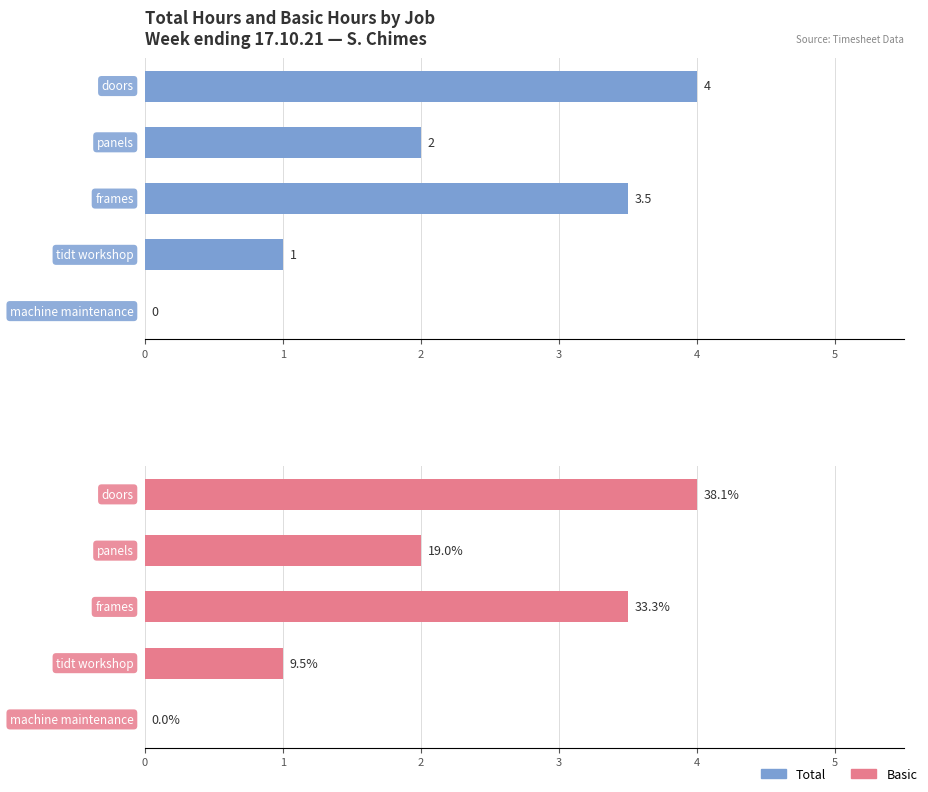

Rank the series at 3 from lowest to highest value.

Total, Basic